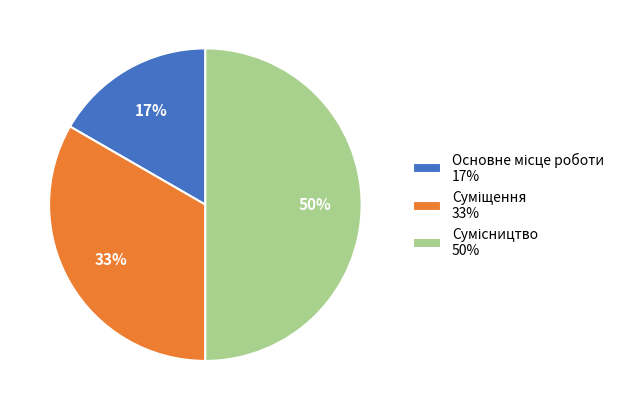

To the nearest percent, what is the average slice percentage?

33%